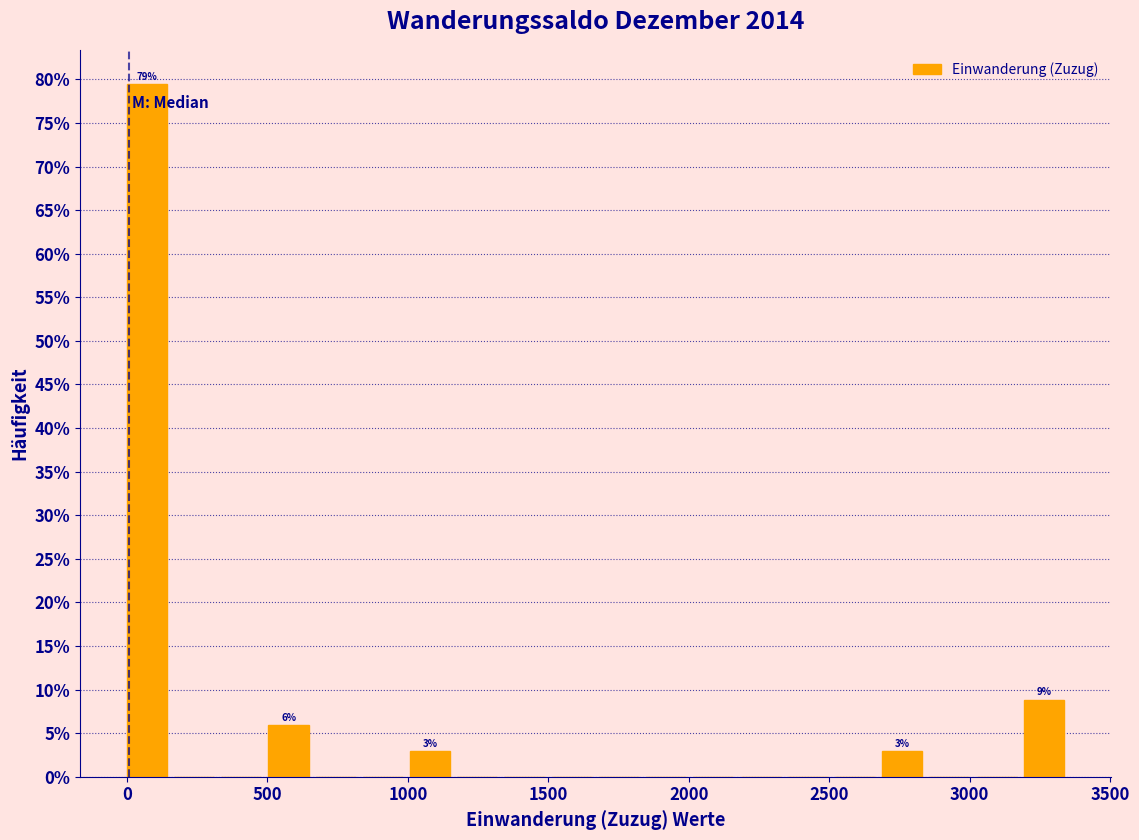

Read against the x-axis, roughly where is the centre of the tallest bar?

50